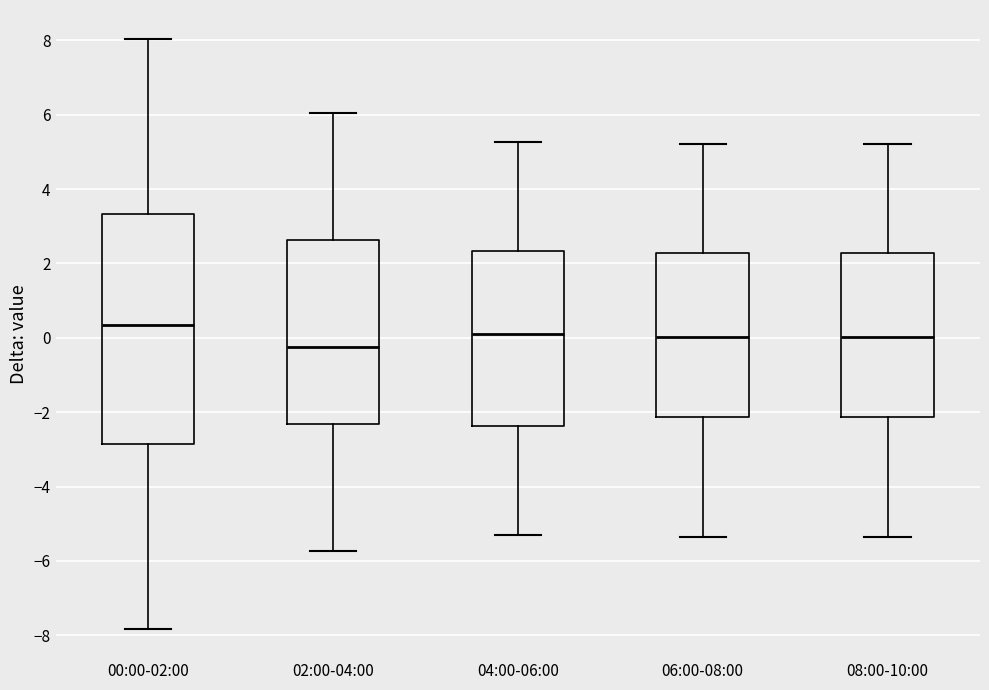

Comparing the boxes themselves (not the whiskers), which one is the tallest?

00:00-02:00